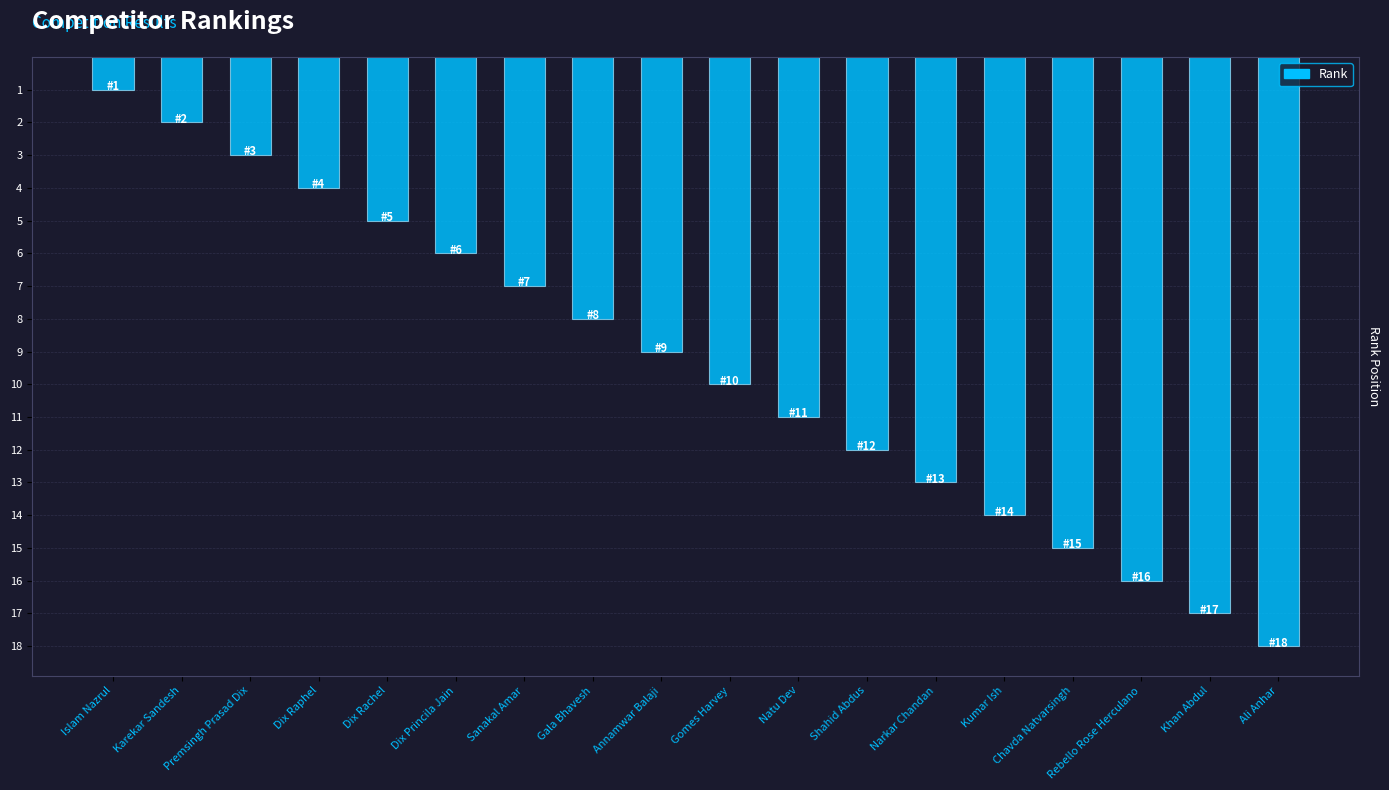

Reading left to right, extract all data points from this chart.

Islam Nazrul=1	Karekar Sandesh=2	Premsingh Prasad Dix=3	Dix Raphel=4	Dix Rachel=5	Dix Princila Jain=6	Sanakal Amar=7	Gala Bhavesh=8	Annamwar Balaji=9	Gomes Harvey=10	Natu Dev=11	Shahid Abdus=12	Narkar Chandan=13	Kumar Ish=14	Chavda Natvarsingh=15	Rebello Rose Herculano=16	Khan Abdul=17	Ali Anhar=18